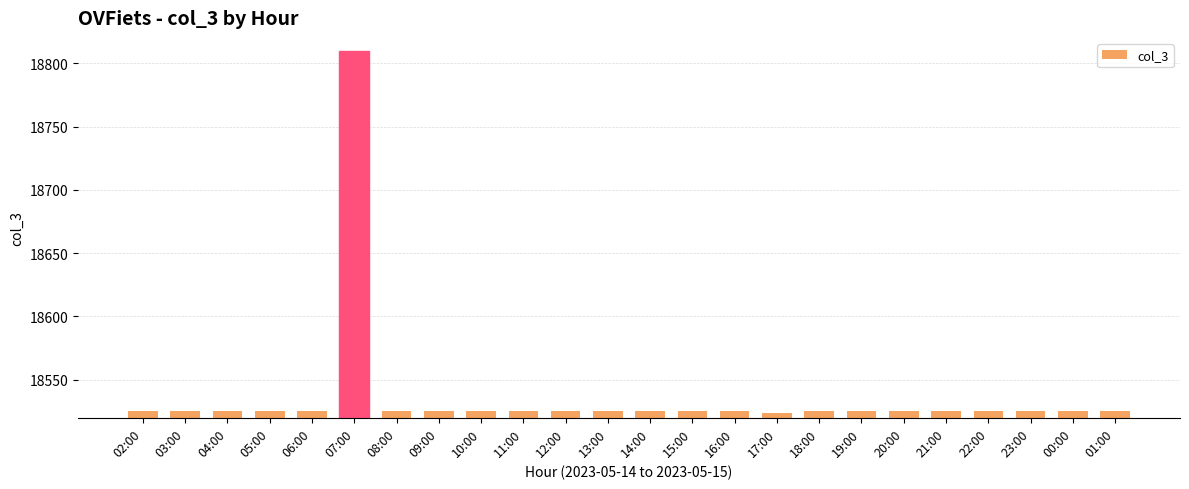

What is the label of the 22nd bar from the right?

04:00